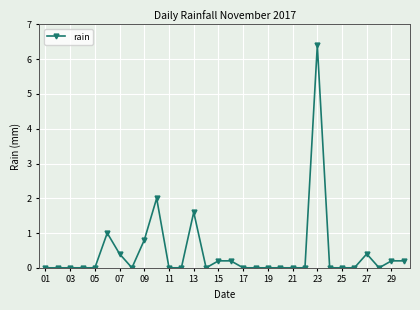

What is the maximum value shown in the chart?

6.4